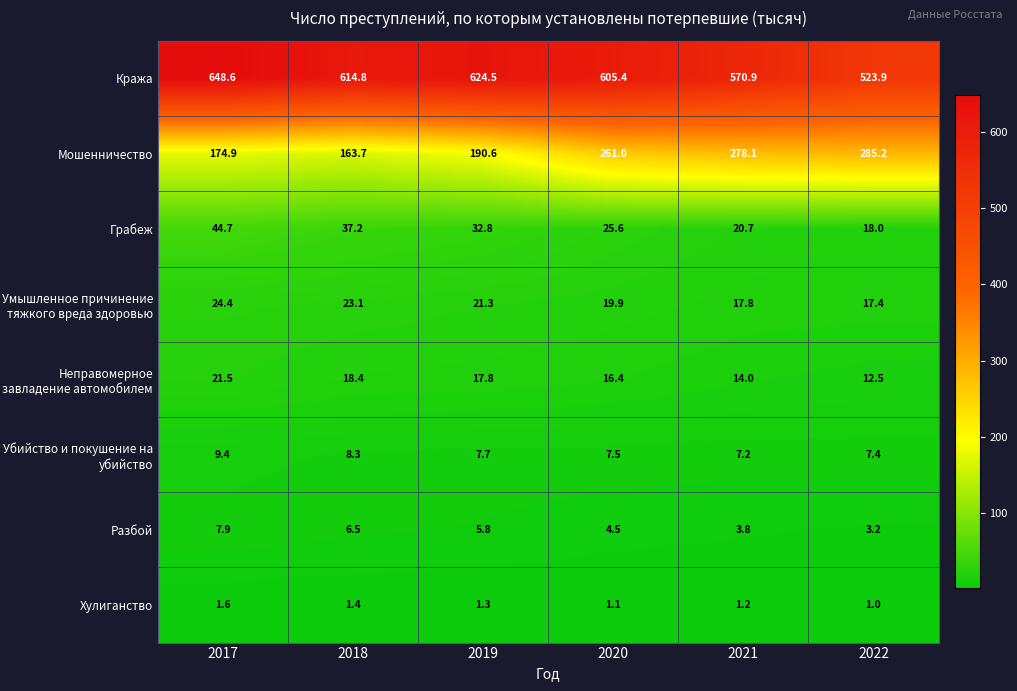

True or false: Разбой has a value of 1.5 at 2022.

False